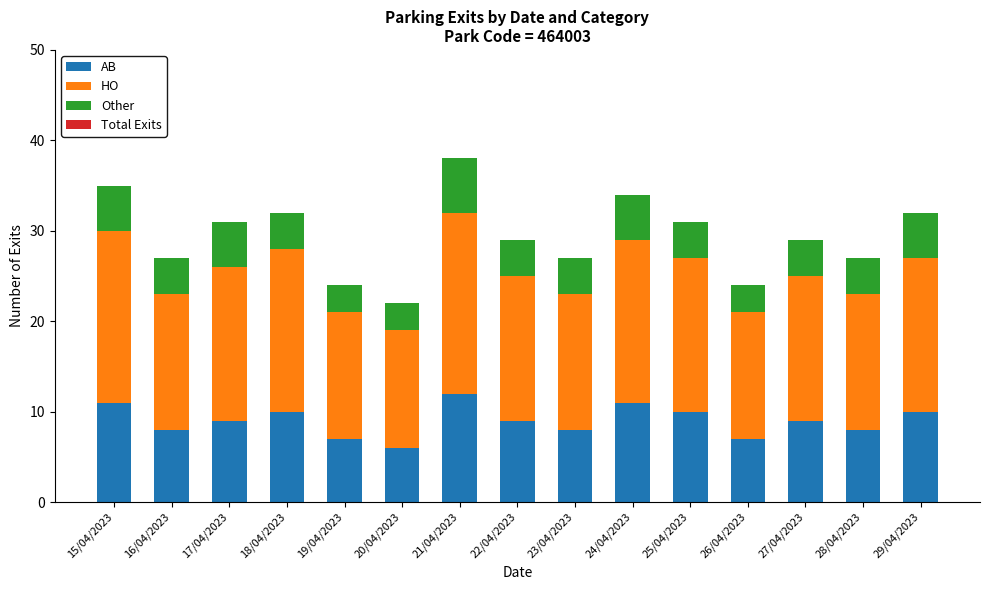

Is it true that AB equals 6 at 22/04/2023?

False